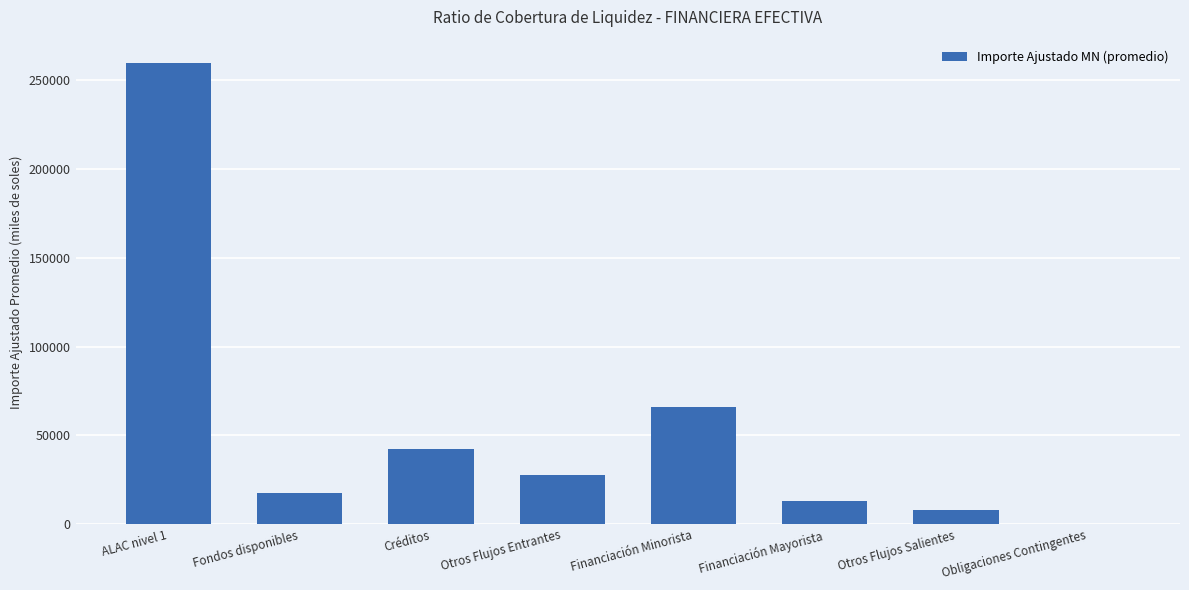

What is the average value?

54294.9